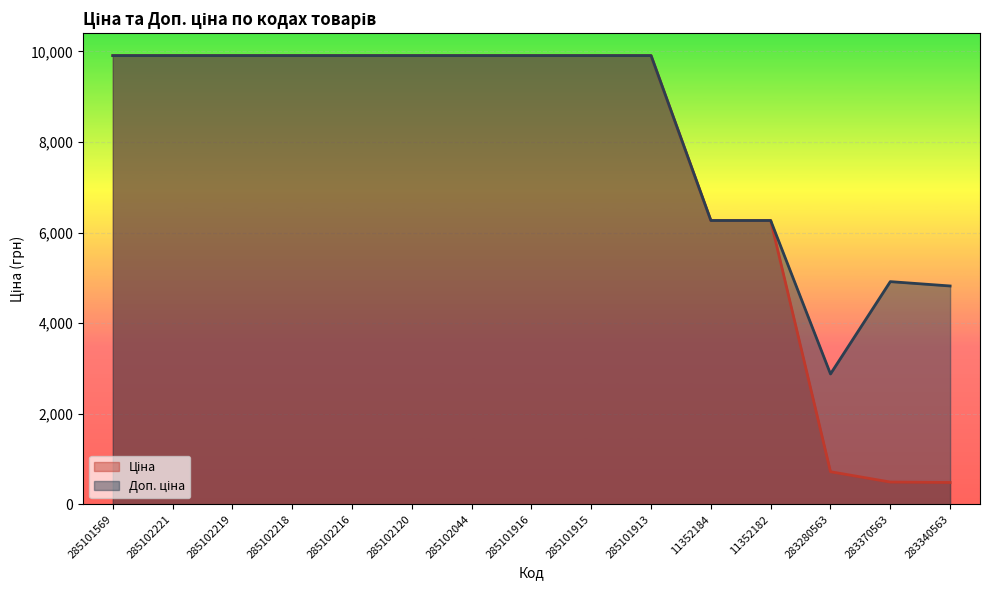

What position from the left is 285101913?

10